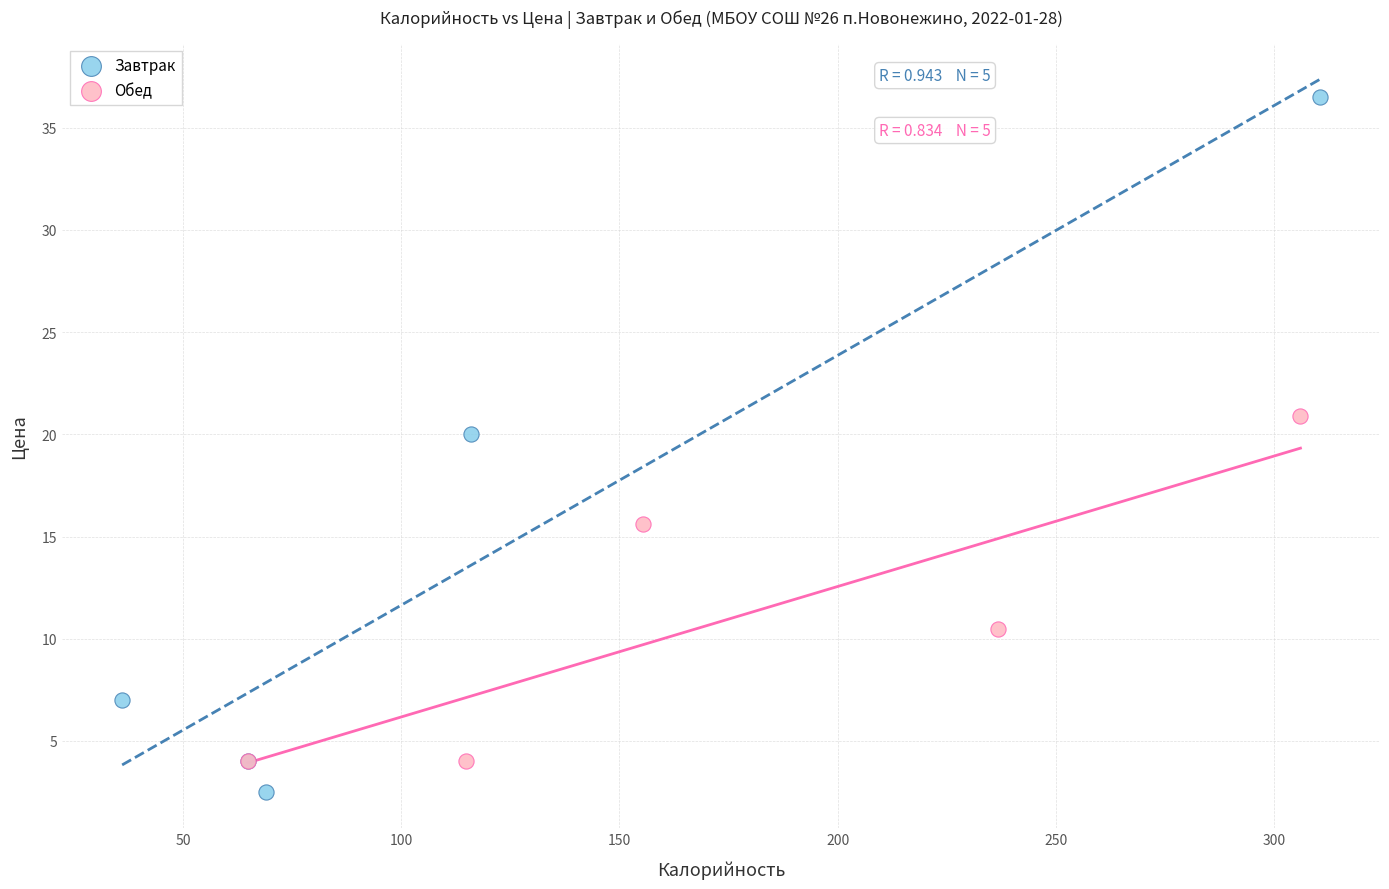

Which series has the widest spread of Y values?

Завтрак